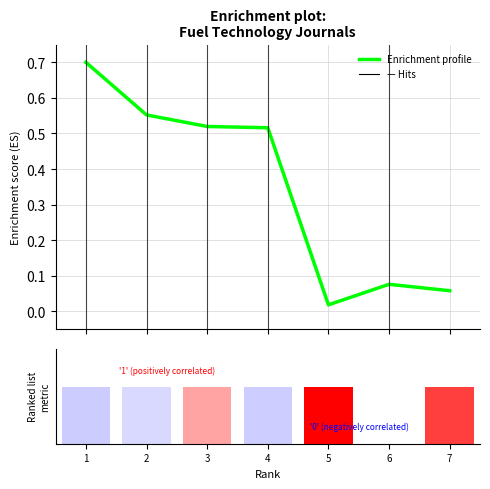

What is the difference between the highest and lowest values at 4?

0.1